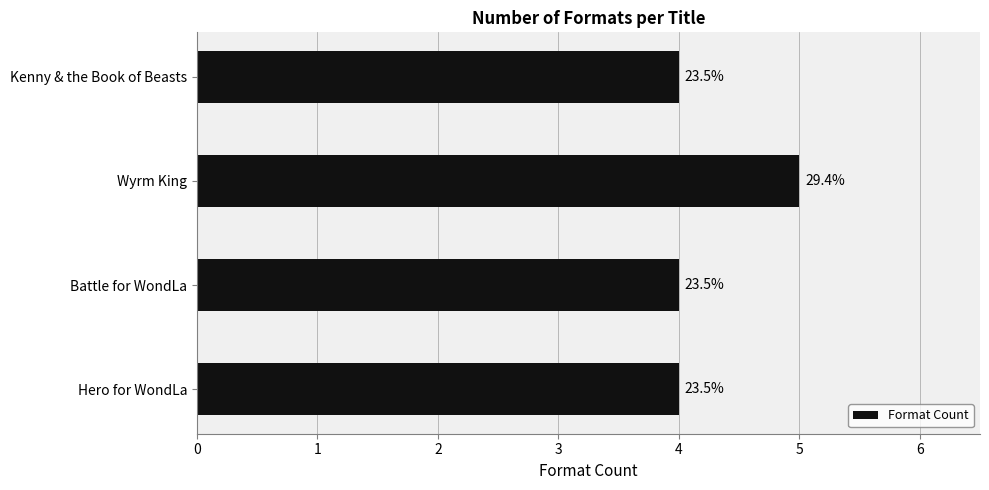

Does the chart contain any negative values?

No